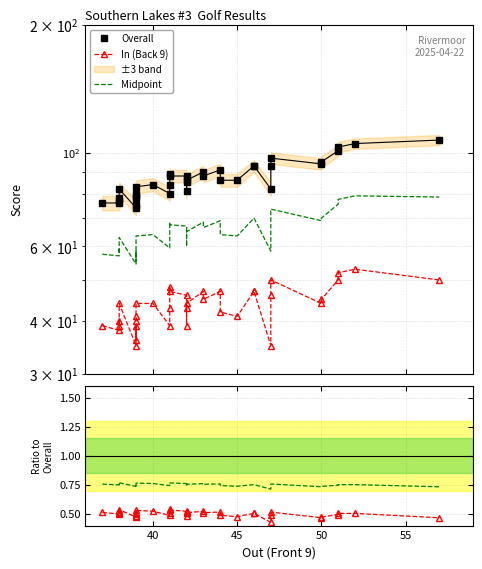

Is it true that In / Overall equals 0.8 at 8?

False